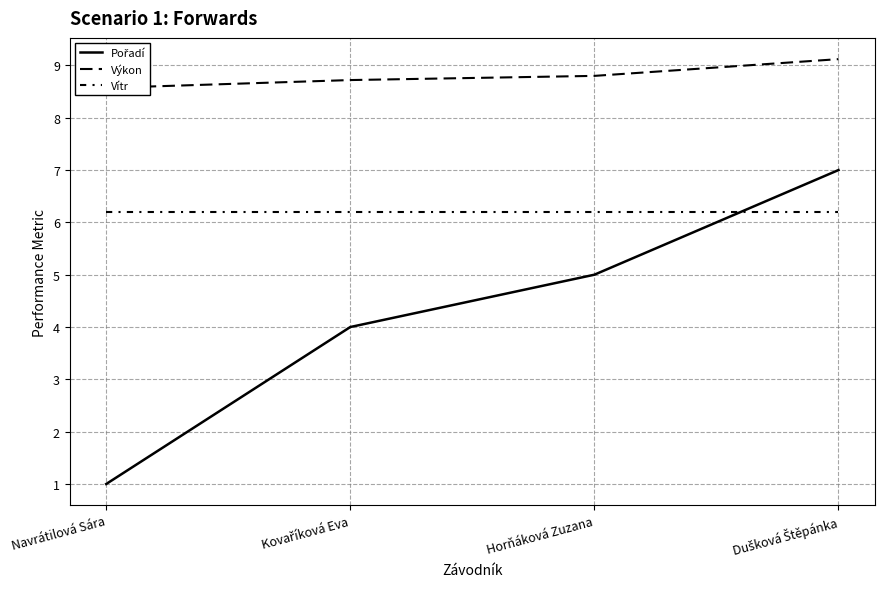

Rank the series by their maximum value, from lowest to highest.

Vítr, Pořadí, Výkon